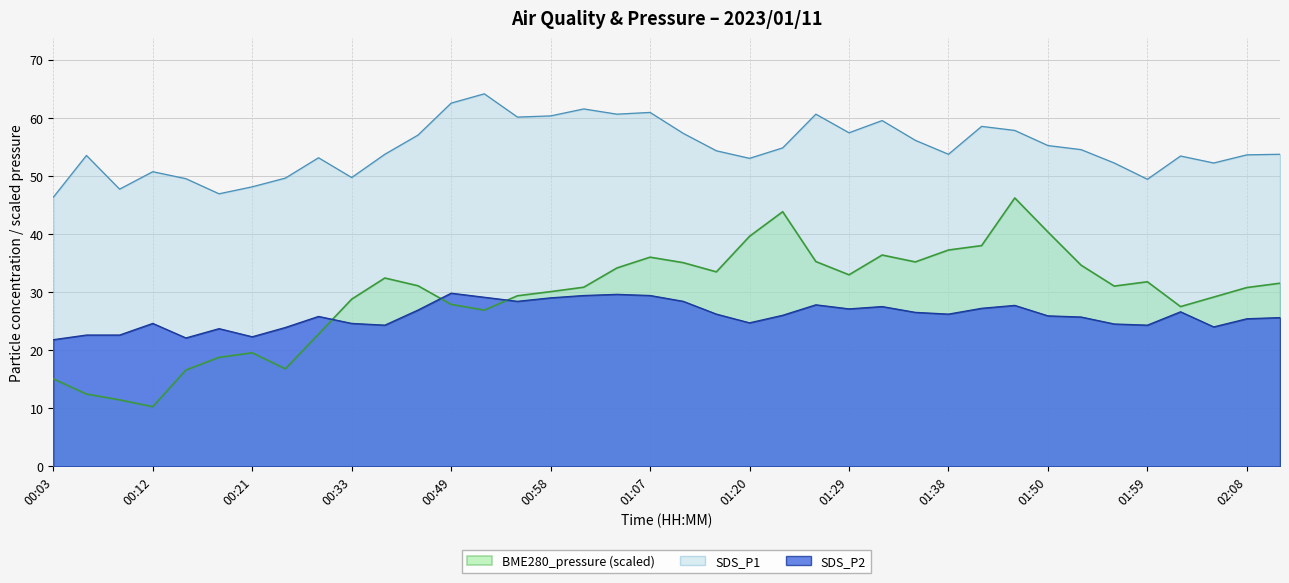

How many lines are shown in the chart?

3